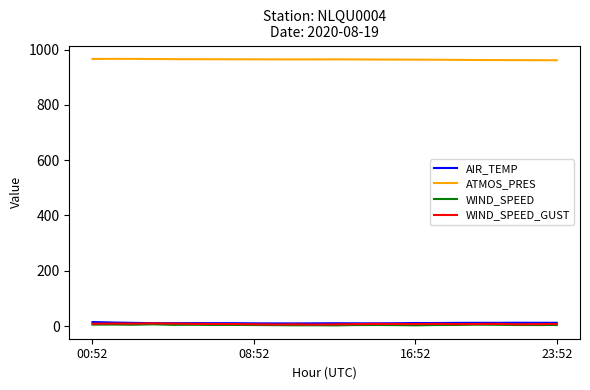

Which series has the largest total across all categories?

ATMOS_PRES